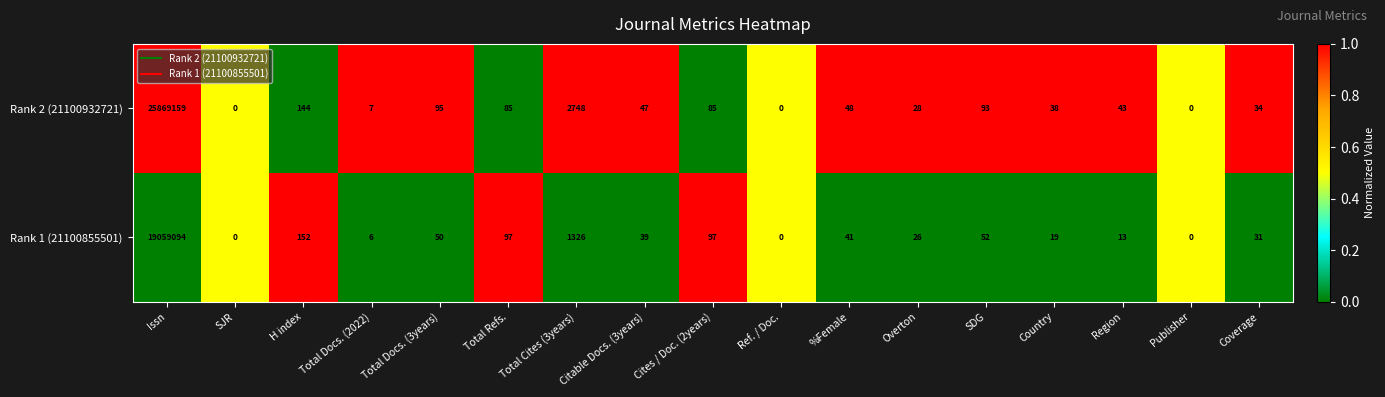

What is the difference between the highest and lowest values at Coverage?

3